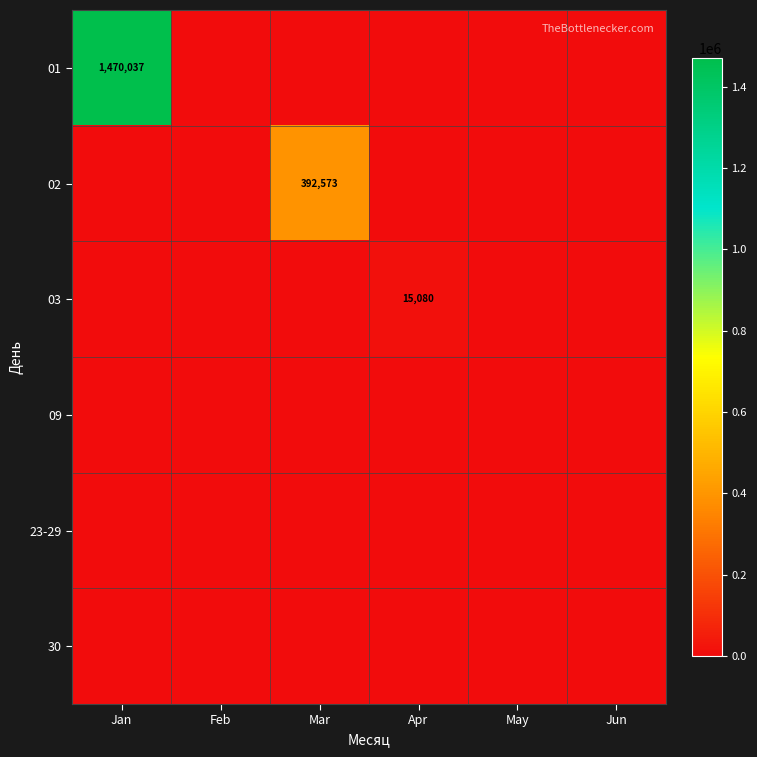

List the labels in order of 30 value, smallest first.

Jan, Feb, Mar, Apr, May, Jun